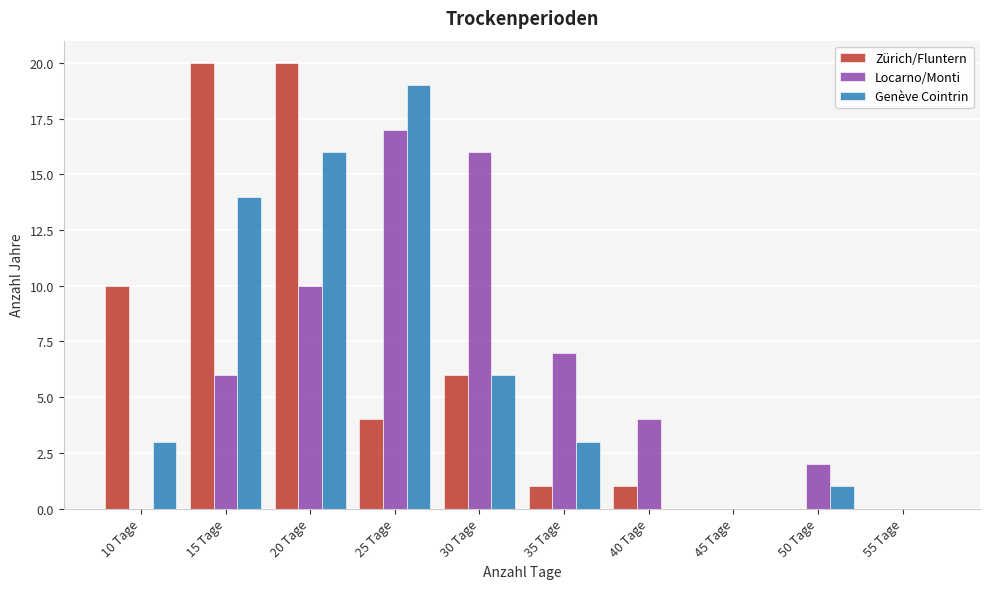

Reading right to left, list all the values displayed in this chart.

Zürich/Fluntern: 55 Tage=0	50 Tage=0	45 Tage=0	40 Tage=1	35 Tage=1	30 Tage=6	25 Tage=4	20 Tage=20	15 Tage=20	10 Tage=10
Locarno/Monti: 55 Tage=0	50 Tage=2	45 Tage=0	40 Tage=4	35 Tage=7	30 Tage=16	25 Tage=17	20 Tage=10	15 Tage=6	10 Tage=0
Genève Cointrin: 55 Tage=0	50 Tage=1	45 Tage=0	40 Tage=0	35 Tage=3	30 Tage=6	25 Tage=19	20 Tage=16	15 Tage=14	10 Tage=3